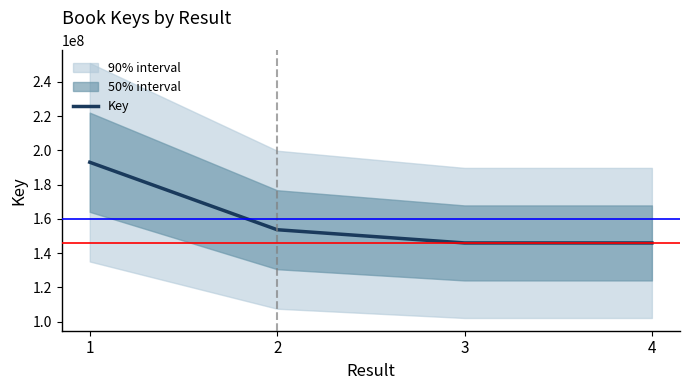

Reading right to left, transcribe all the data shown in this chart.

4=145964343	3=145963923	2=153683268	1=193052740